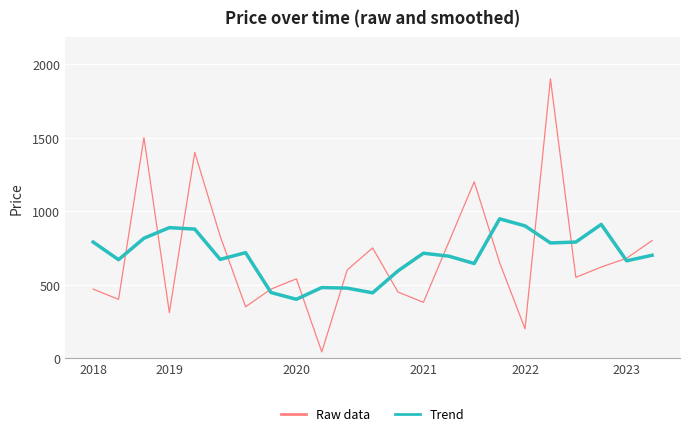

What is the maximum value for Raw data?

1900.0